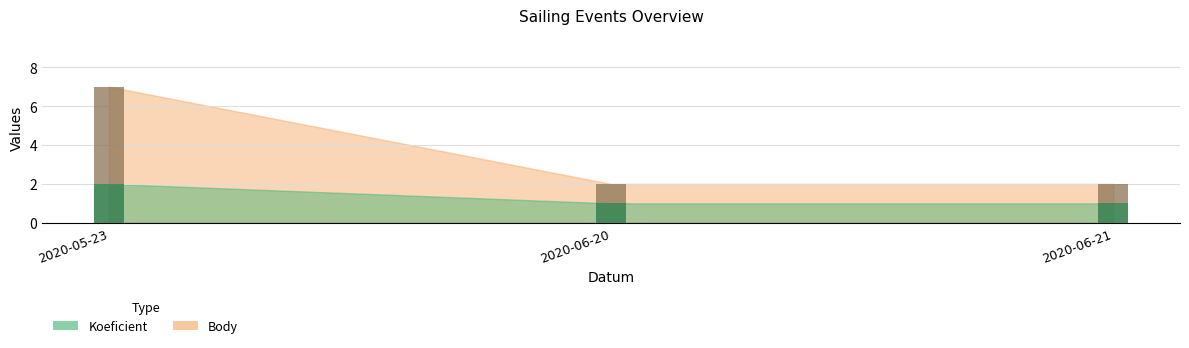

Which label corresponds to the smallest value in the chart?

2020-06-20